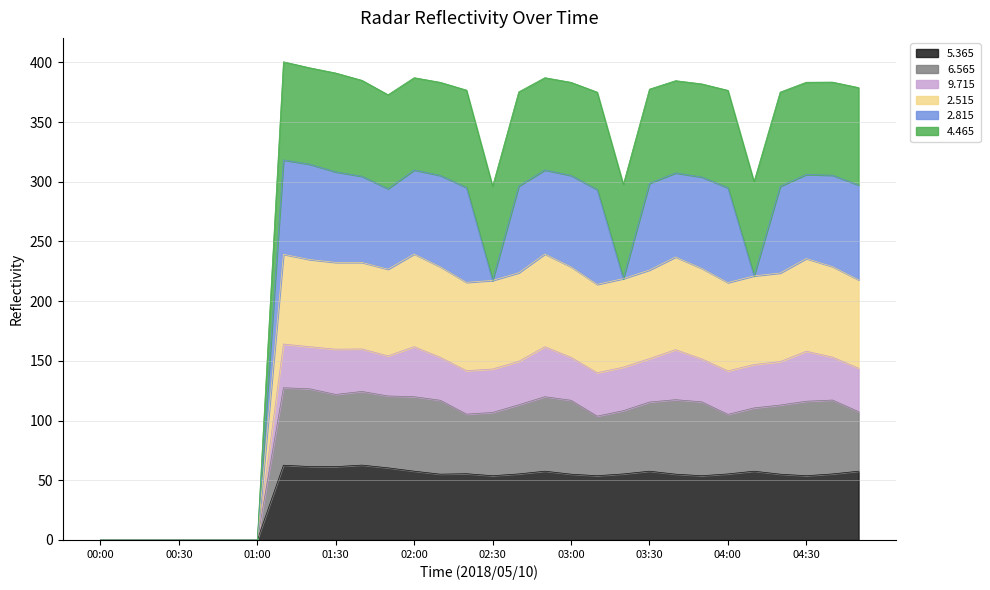

What is the highest value of the 5.365 series?

62.7